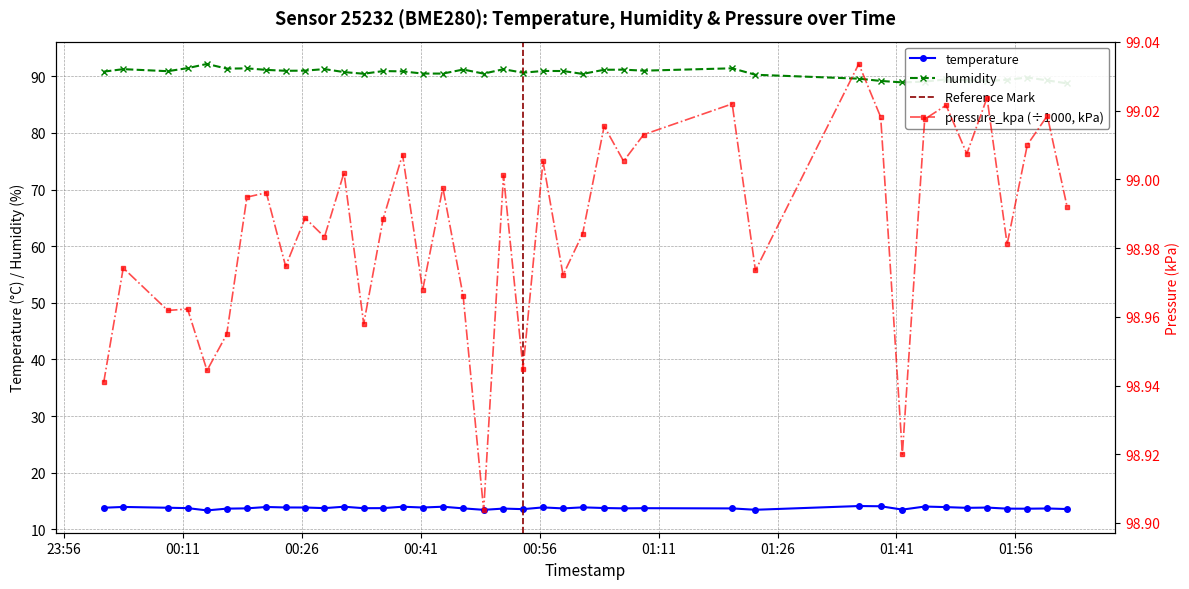

What is the highest value of the temperature series?

14.1